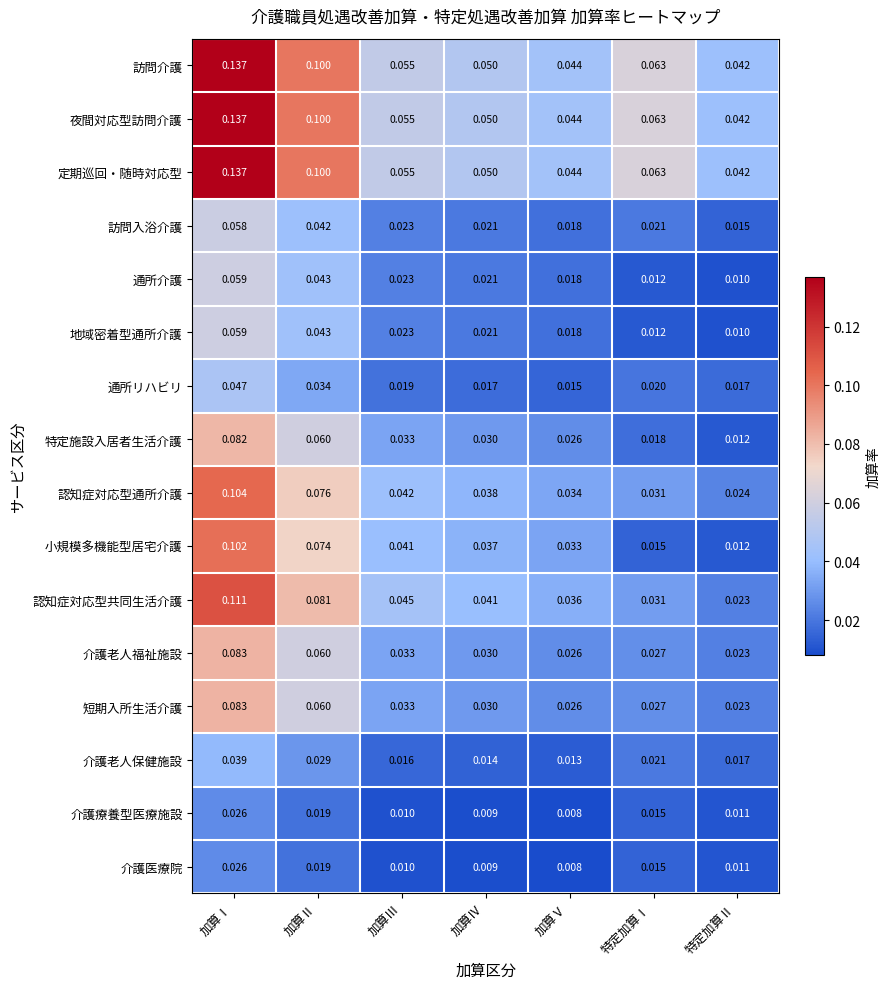

Which category has the highest value in the 訪問入浴介護 series?

加算Ⅰ